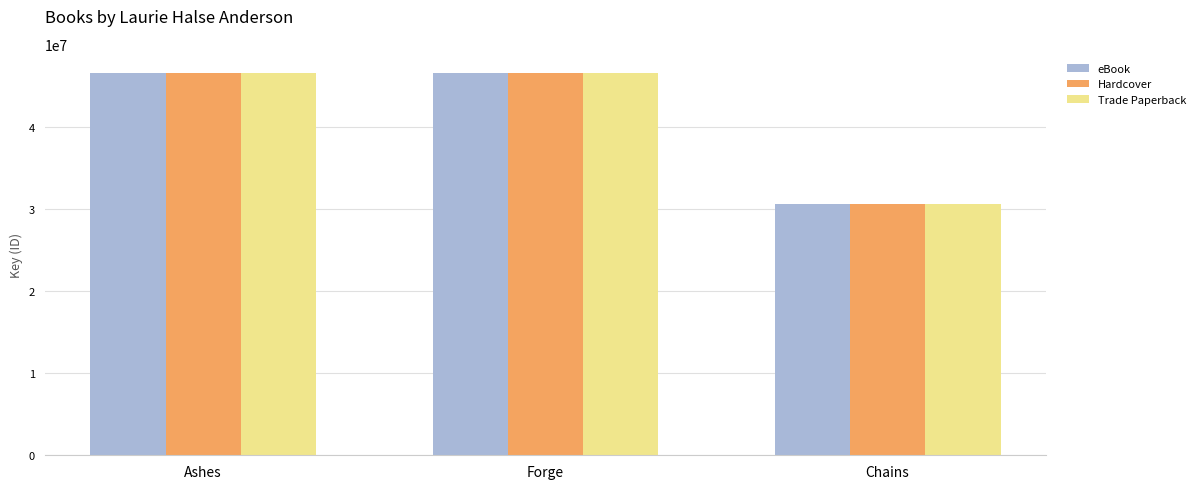

How many groups of bars are there?

3